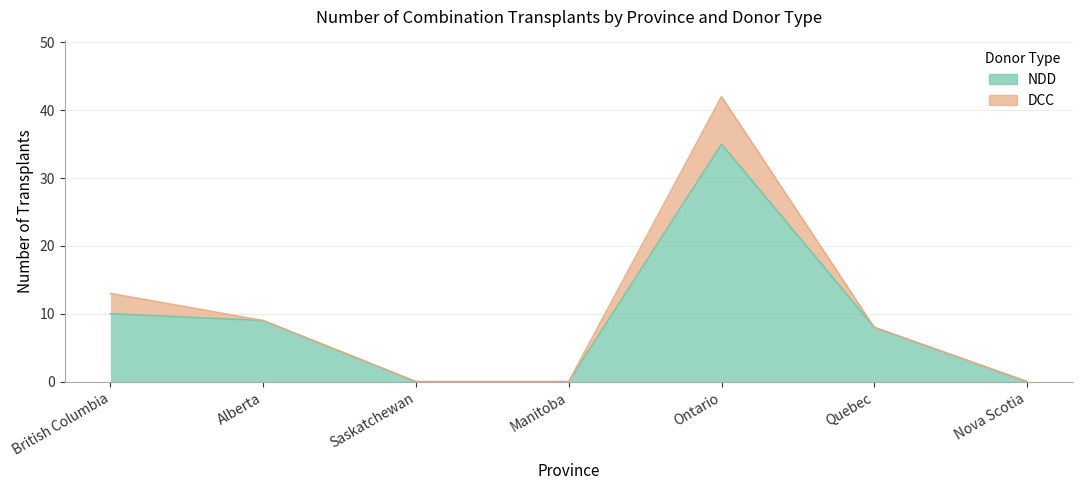

What is the label of the 1st point from the left?

British Columbia